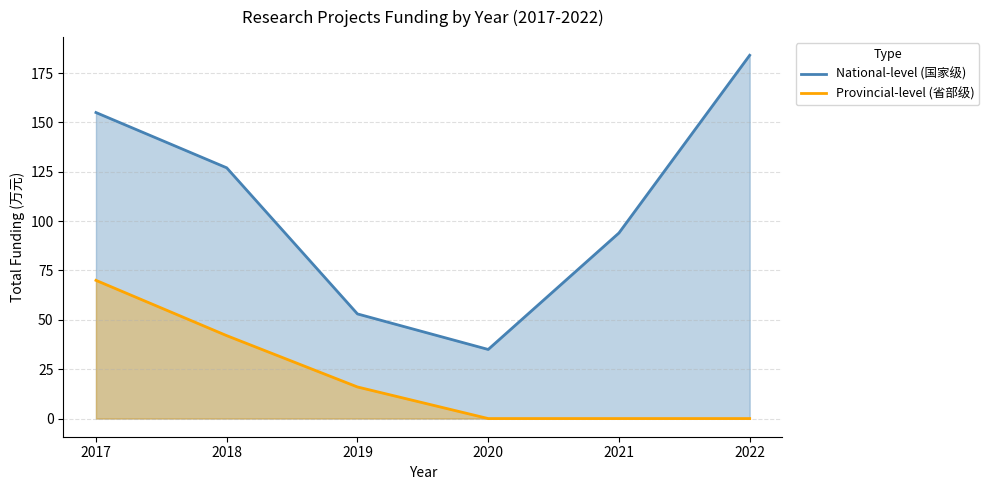

True or false: Provincial-level (省部级) has a value of 35 at 2022.

False